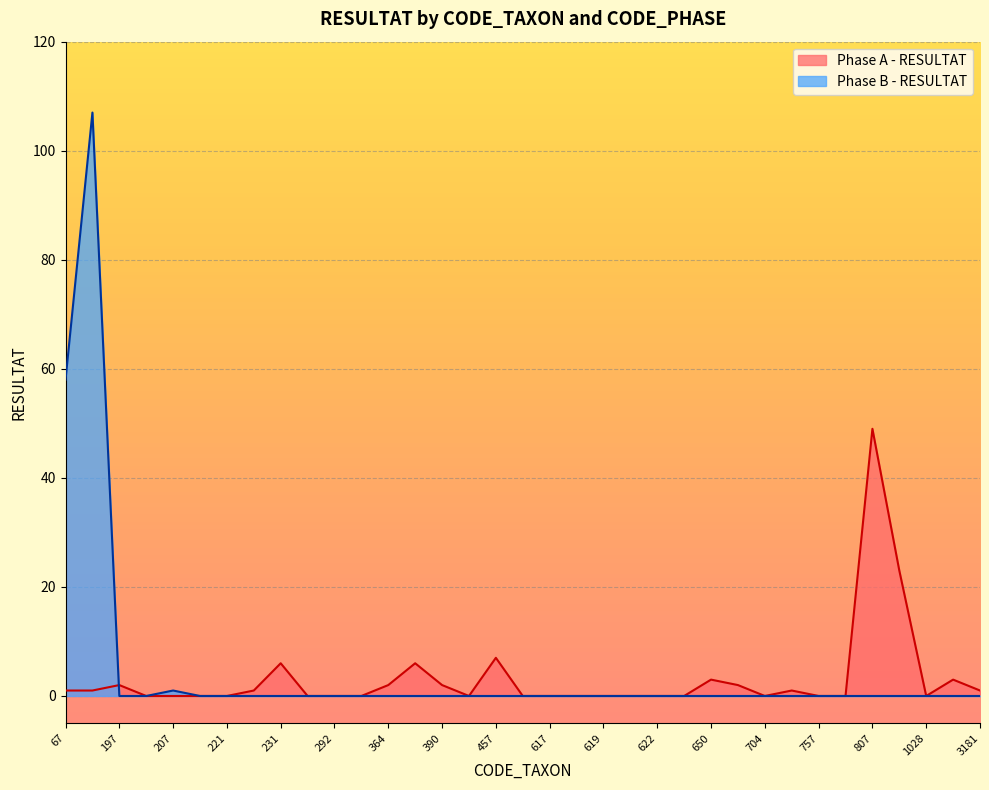

List the series in order of their overall mean, lowest first.

Phase A - RESULTAT, Phase B - RESULTAT